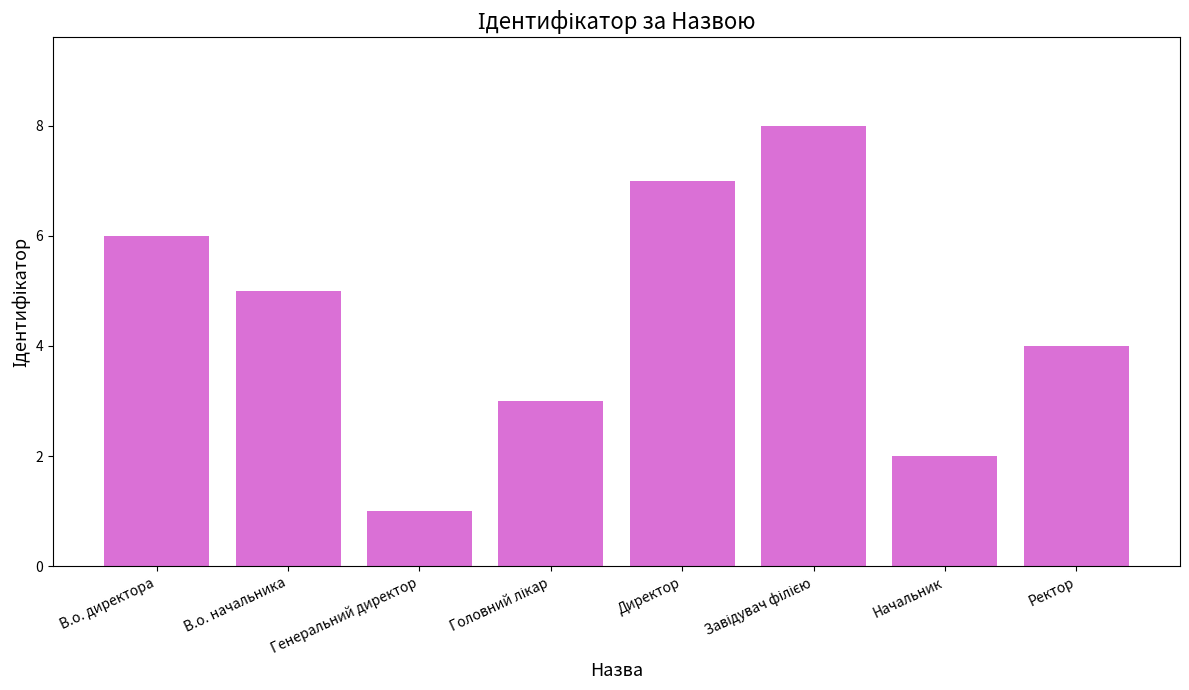

Count the number of data series in this chart.

1